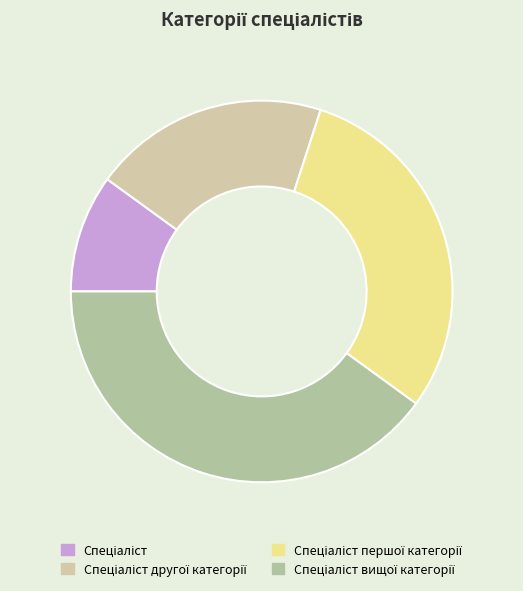

How many segments does this pie chart have?

4